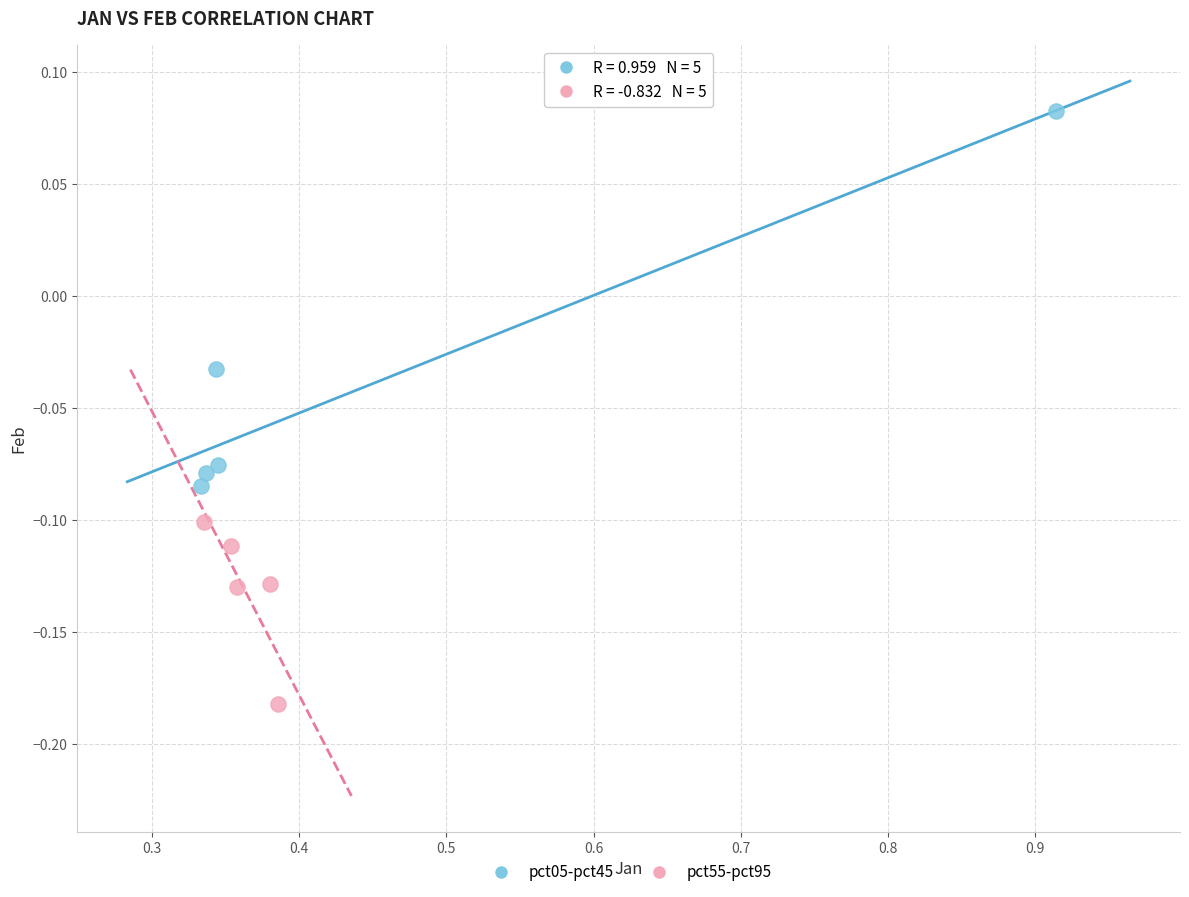

Which series contains the lowest Y value?

pct55-pct95